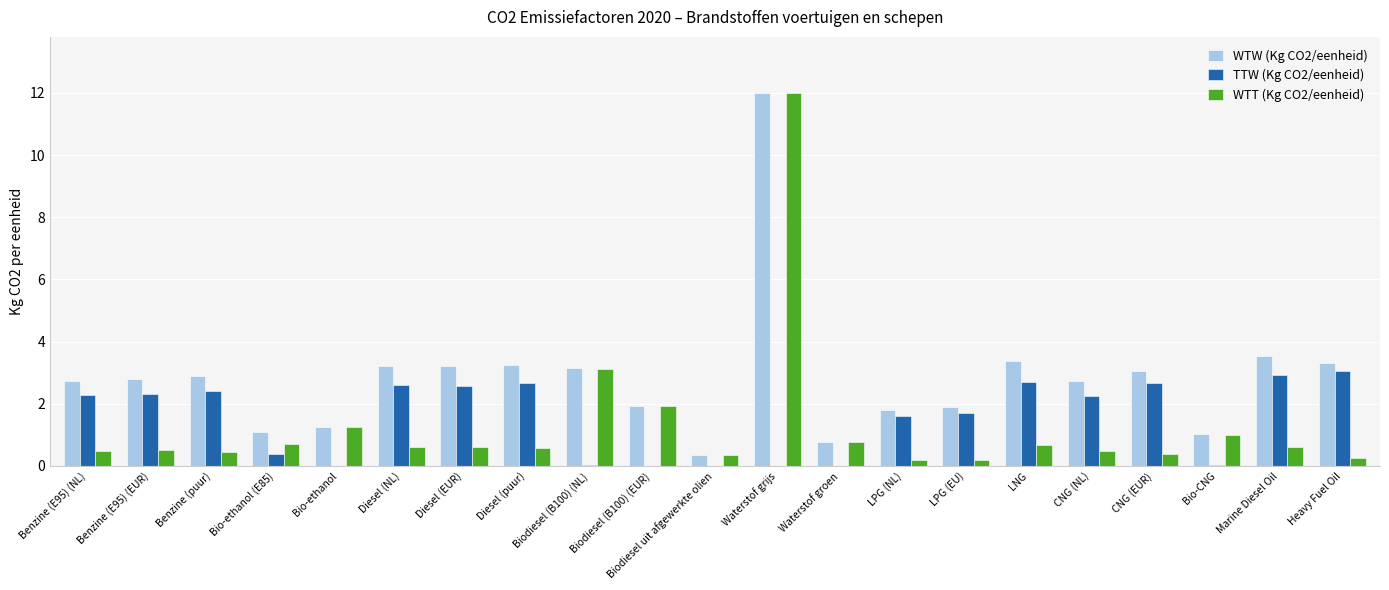

At which category is the sum across all series the highest?

Waterstof grijs